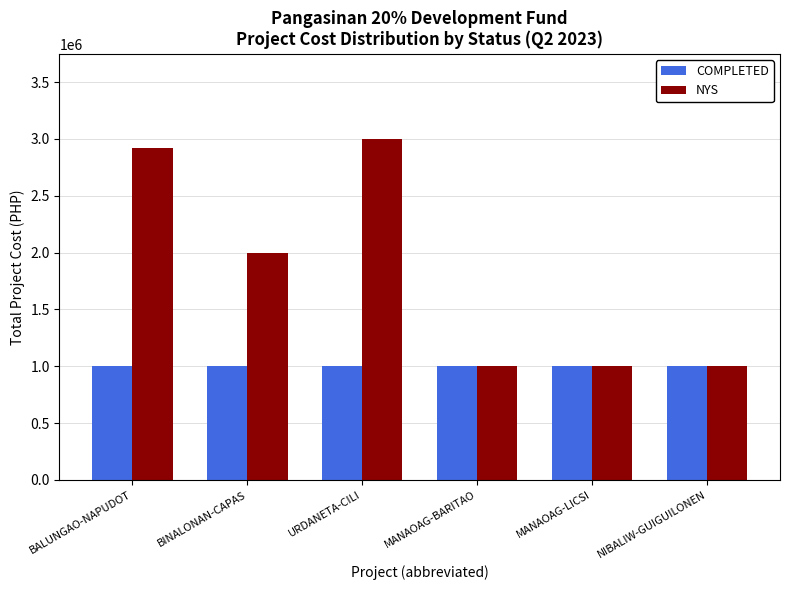

How many categories are shown in the chart?

6